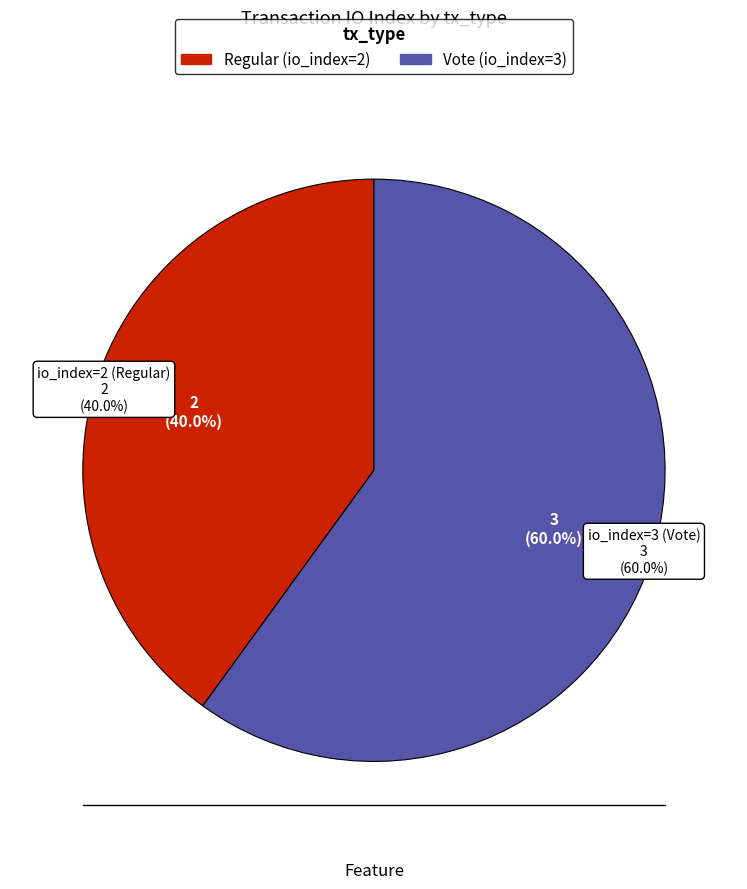

Which has a higher value, io_index=3 (Vote) or io_index=2 (Regular)?

io_index=3 (Vote)